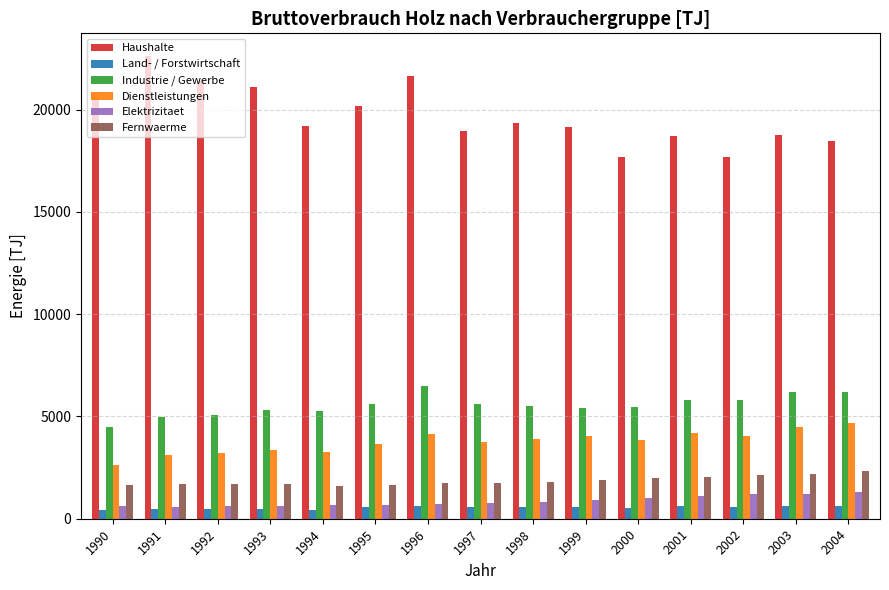

What is the average value of the Haushalte series?

19711.2